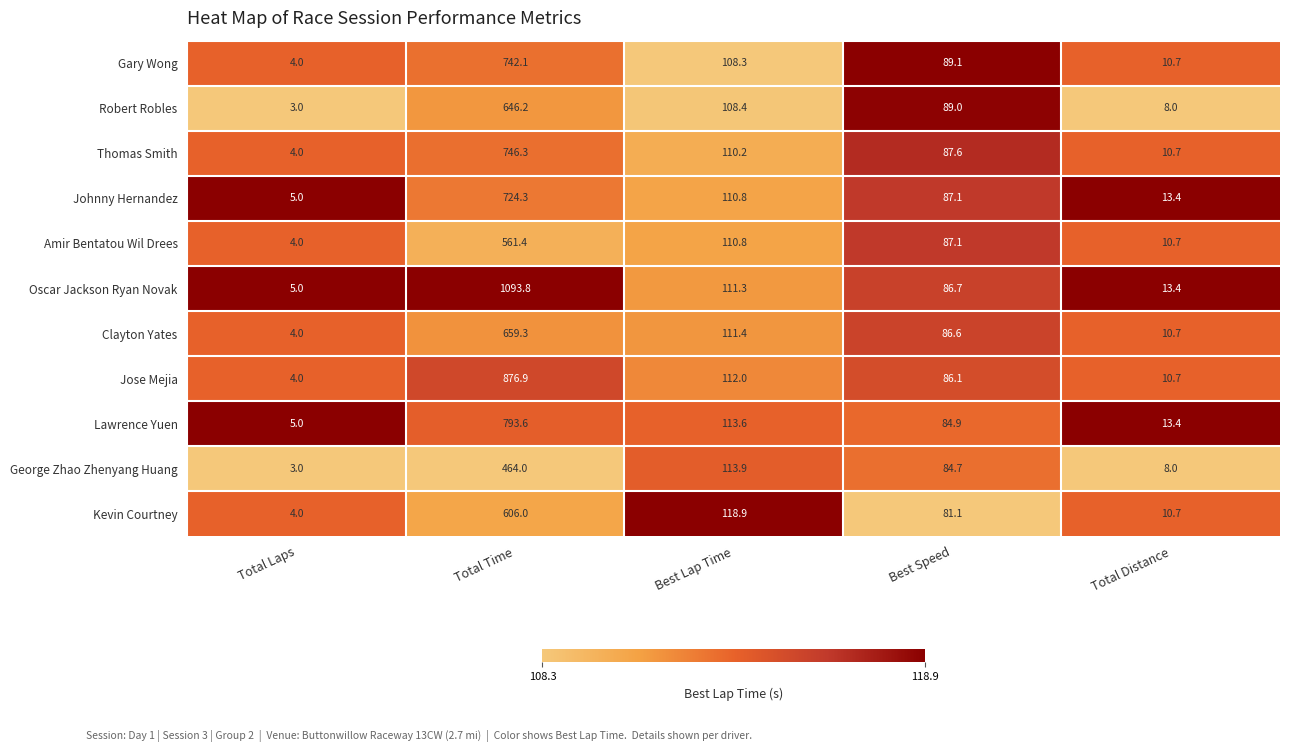

What is the average value of the Amir Bentatou Wil Drees series?

154.8